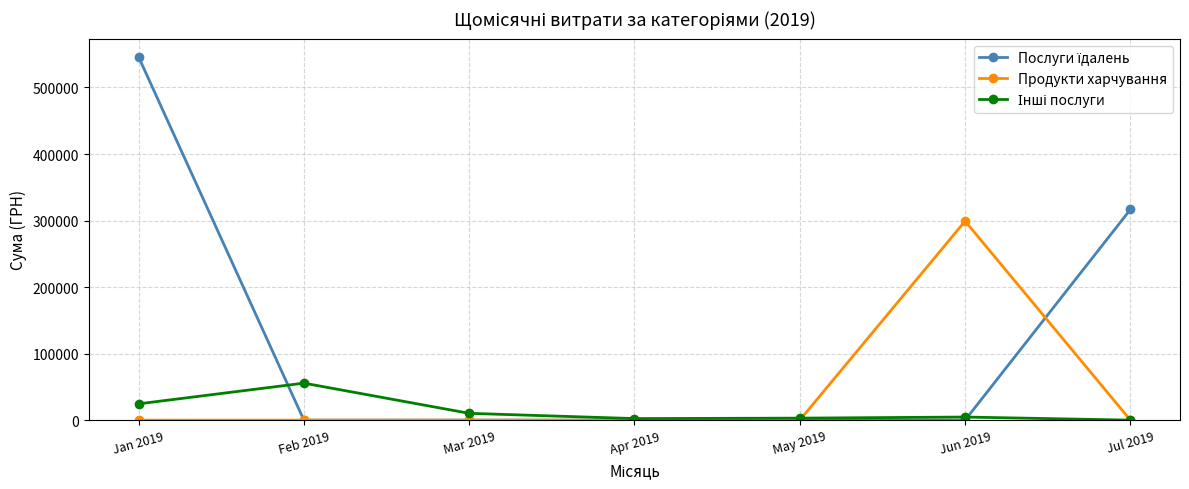

Which category has the highest value in the Продукти харчування series?

Jun 2019